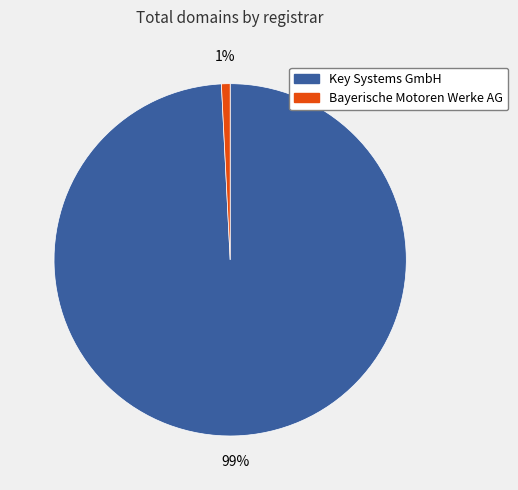

What is the smallest slice in the pie chart?

Bayerische Motoren Werke AG